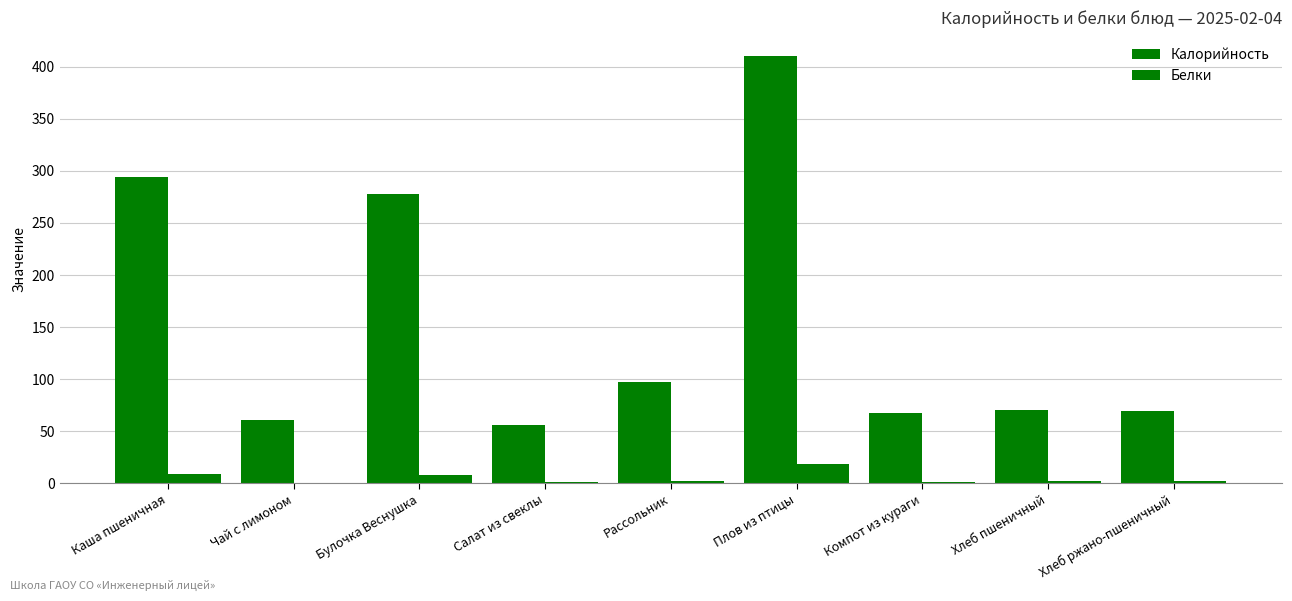

The value of Белки at Хлеб пшеничный is 2.4. True or false?

True